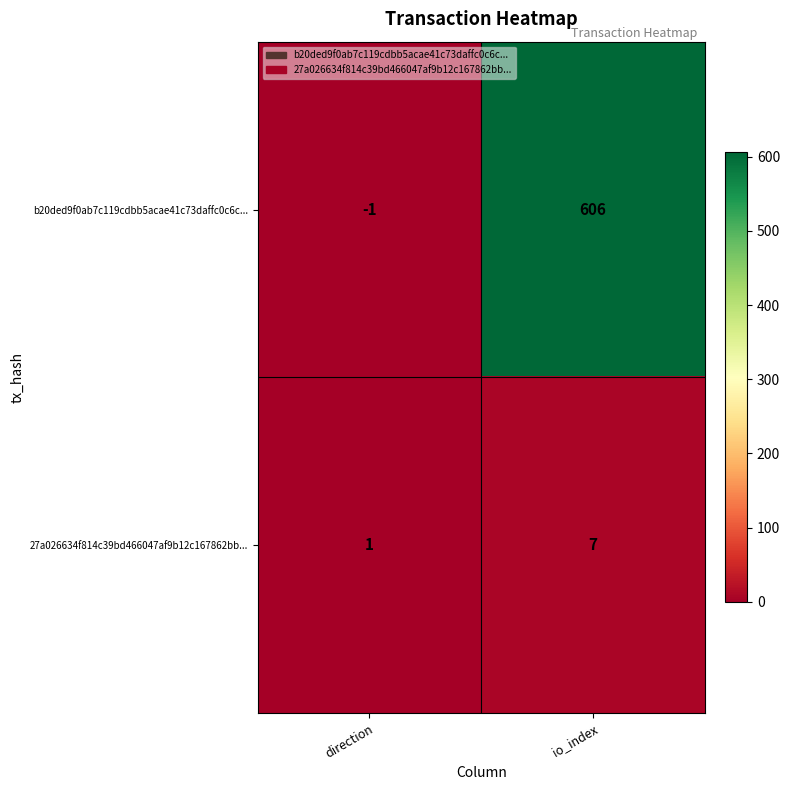

What is the difference between the b20ded9f0ab7c119cdbb5acae41c73daffc0c6c... values at io_index and direction?

607